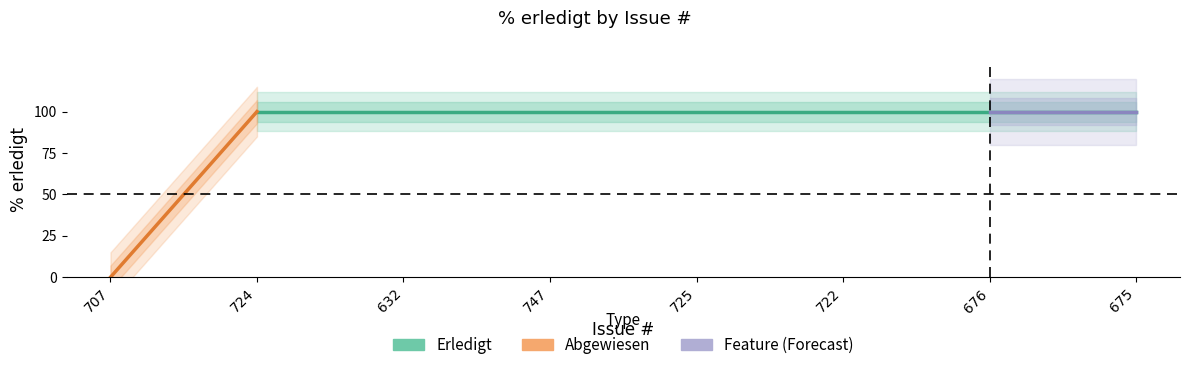

At which label is the value closest to 50?

707